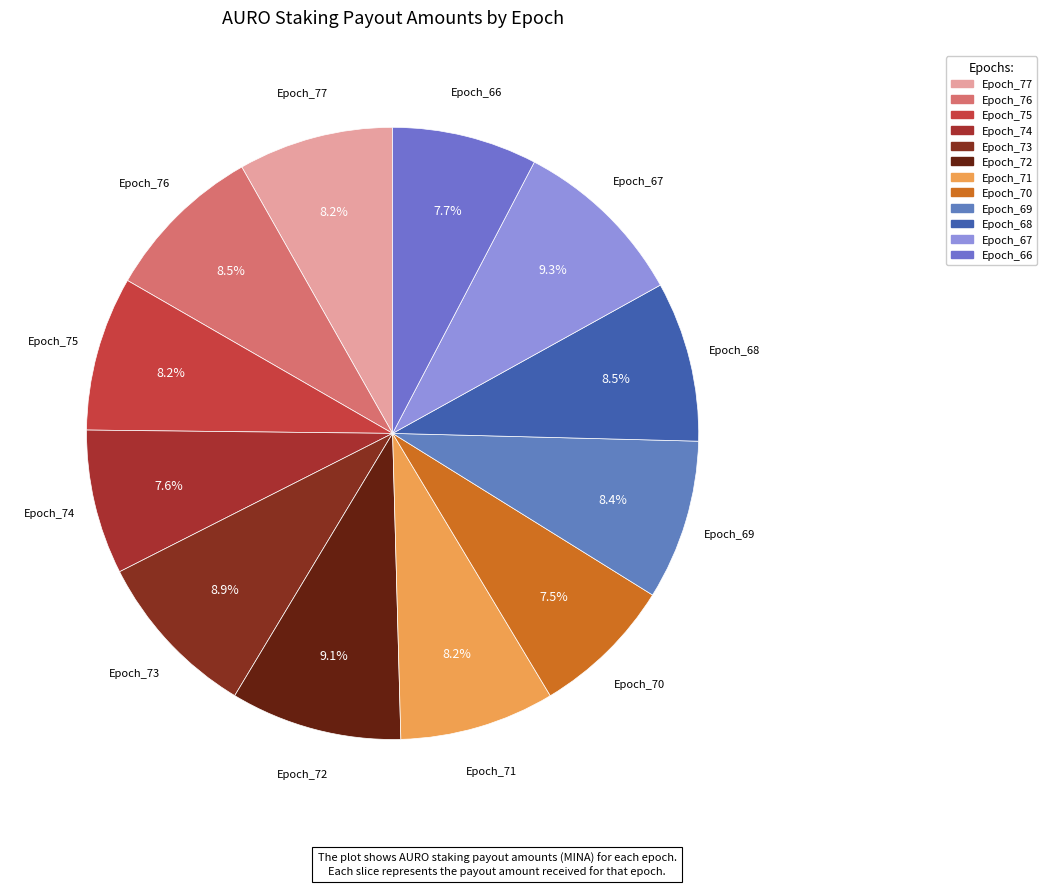

True or false: Epoch_73 accounts for 9% of the total.

True